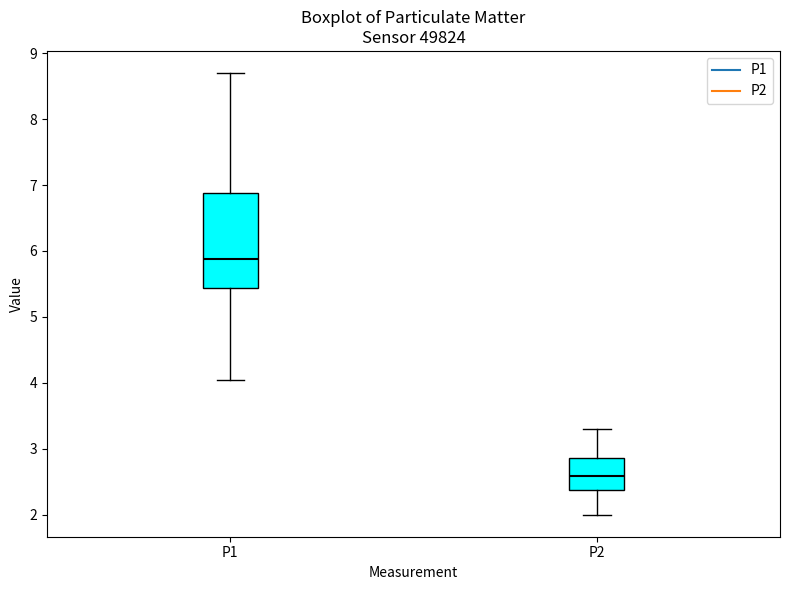

Which box has the highest median line?

P1